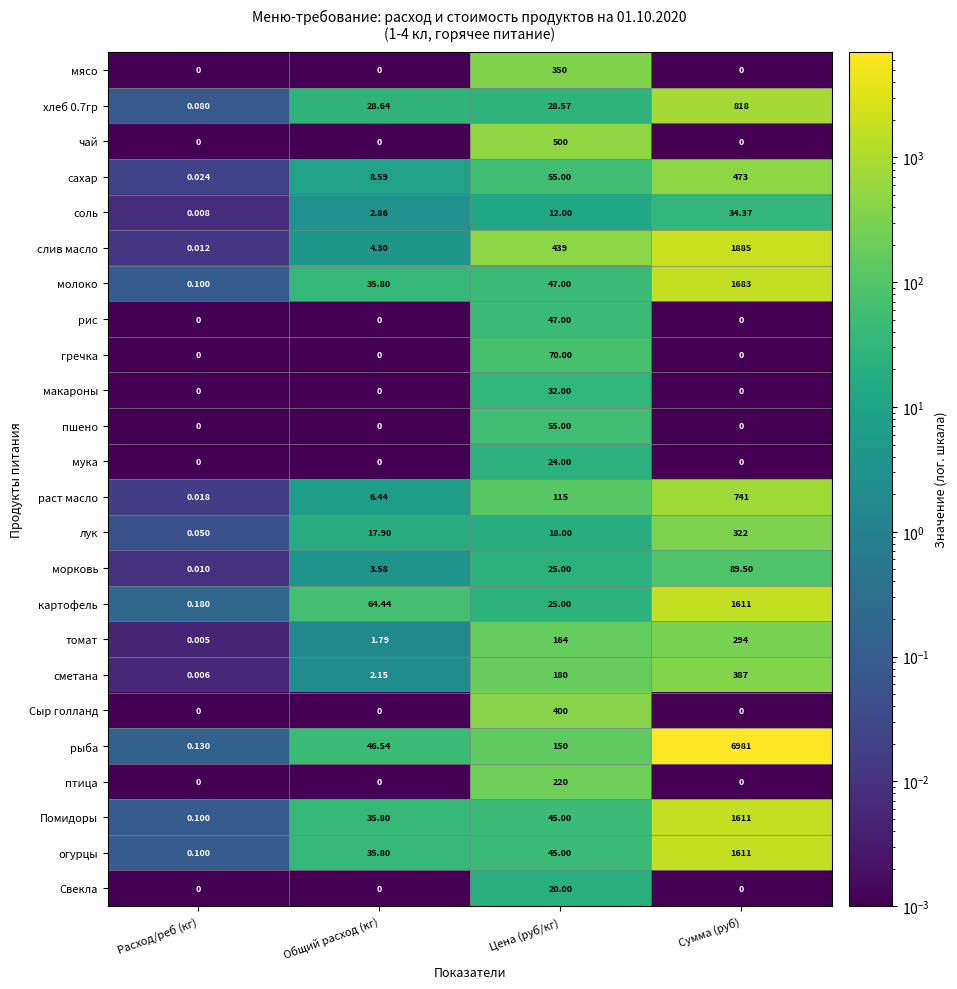

Rank the categories by Помидоры value from highest to lowest.

Сумма (руб), Цена (руб/кг), Общий расход (кг), Расход/реб (кг)